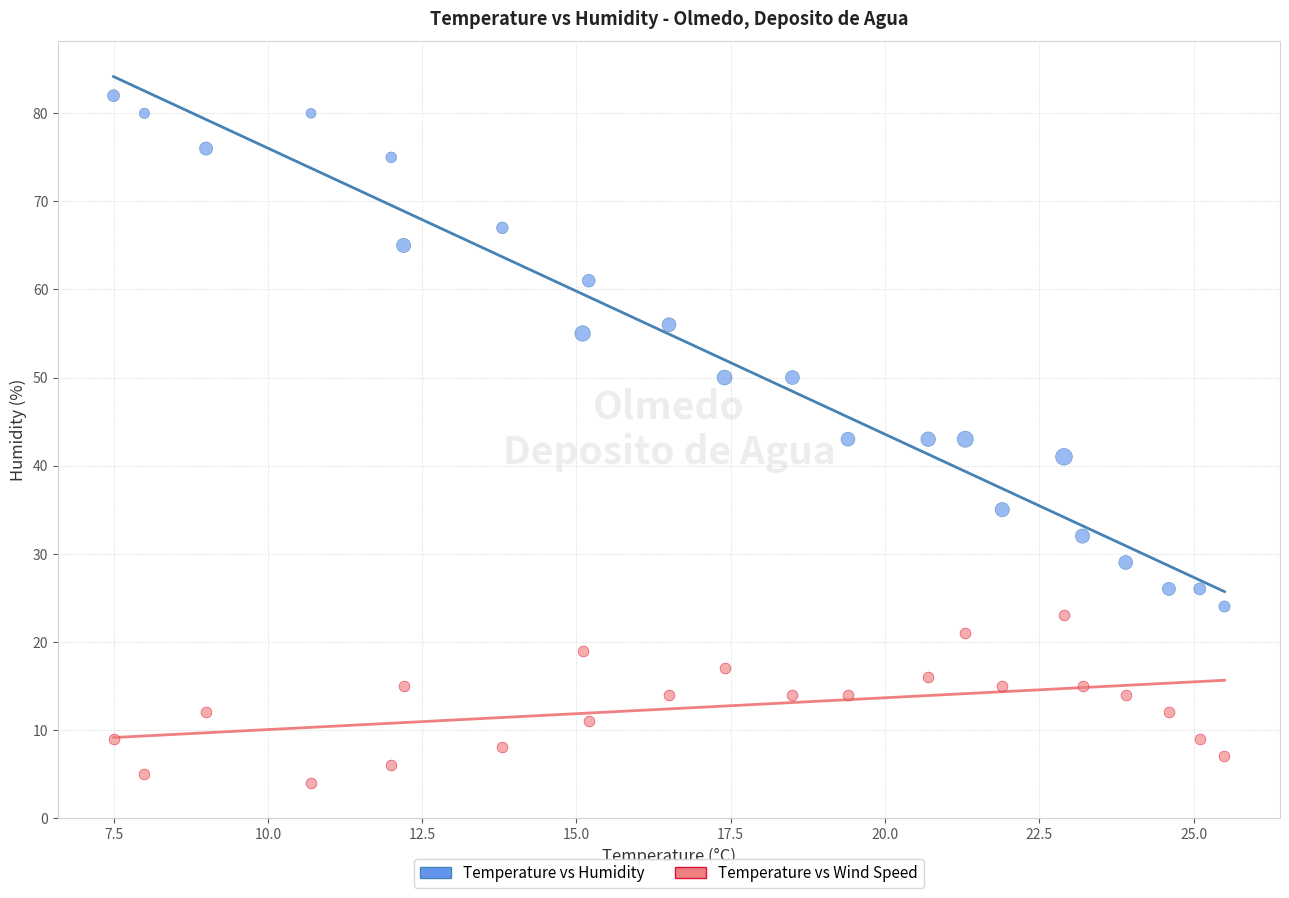

Which series reaches the minimum Y coordinate?

Temperature vs Wind Speed